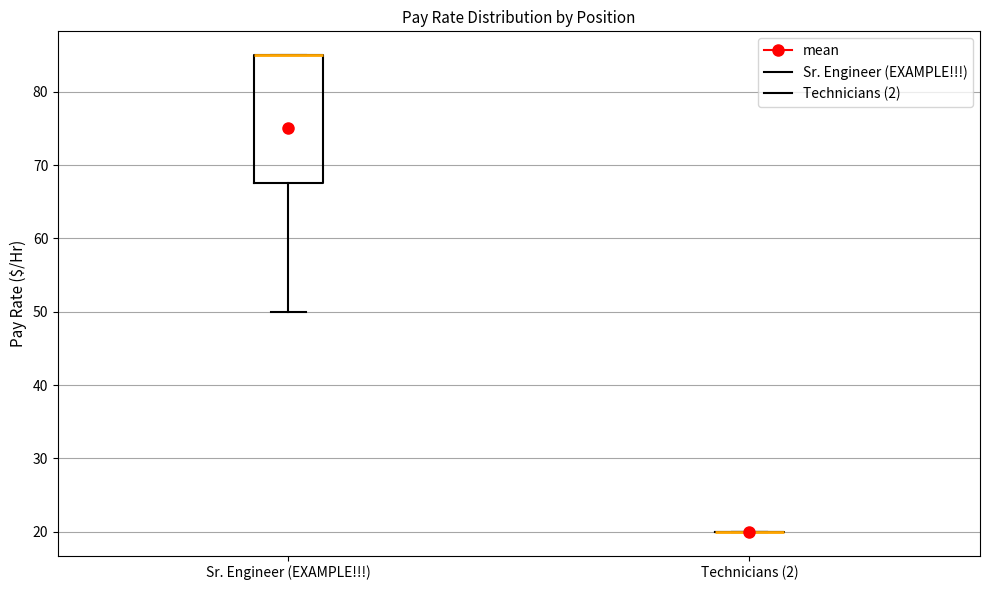

Comparing the boxes themselves (not the whiskers), which one is the tallest?

Sr. Engineer (EXAMPLE!!!)